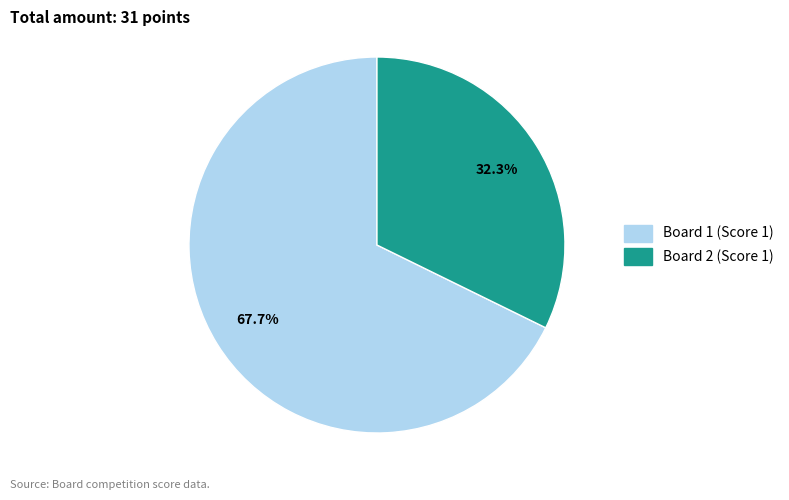

Does any single category account for the majority?

Yes